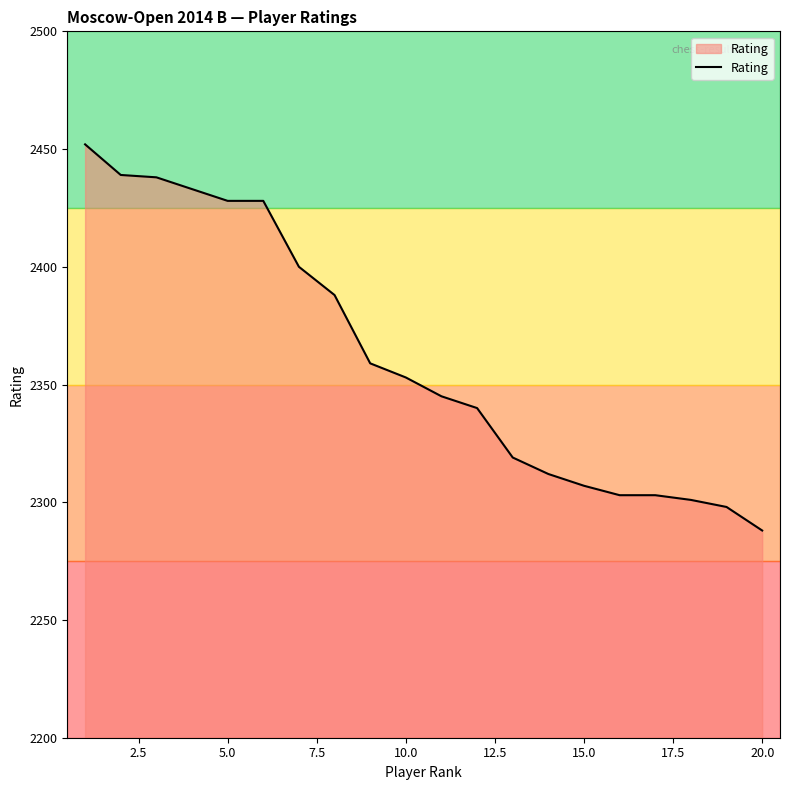

What is the smallest value displayed?

2288